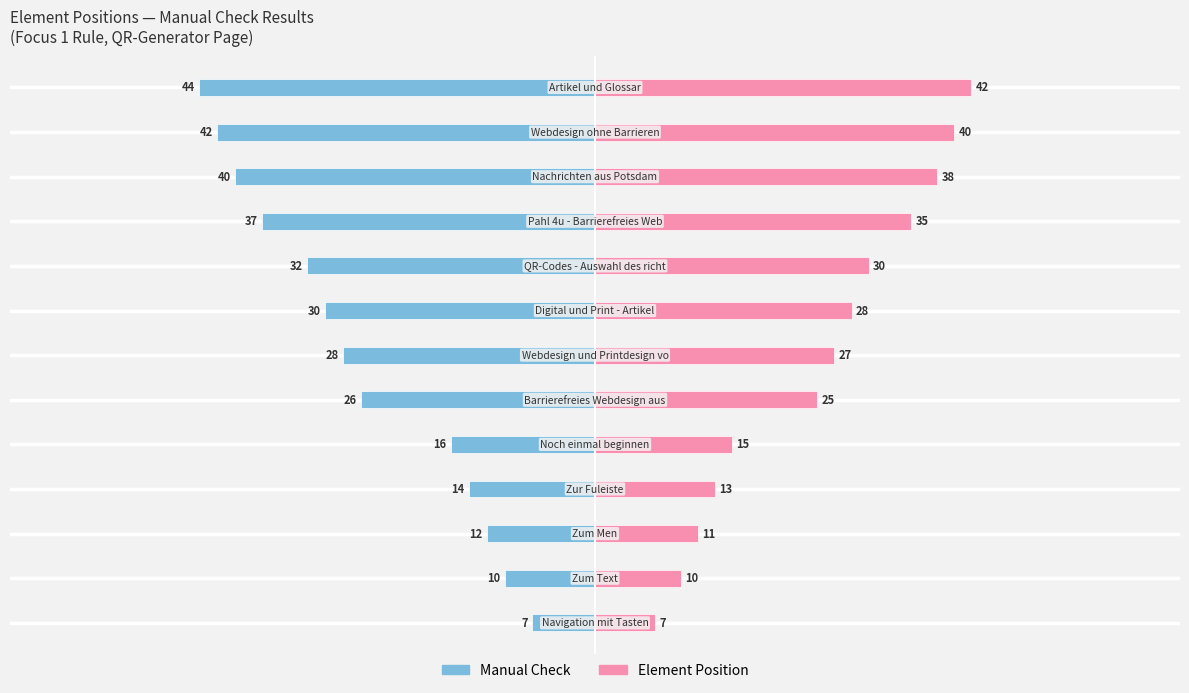

Reading left to right, what are all the values shown in this chart?

Manual Check: 0=-7.0	1=-10.0	2=-12.0	3=-14.0	4=-16.0	5=-26.0	6=-28.0	7=-30.0	8=-32.0	9=-37.0	10=-40.0	11=-42.0	12=-44.0
Element Position: 0=6.6	1=9.5	2=11.4	3=13.3	4=15.2	5=24.7	6=26.6	7=28.5	8=30.4	9=35.1	10=38.0	11=39.9	12=41.8